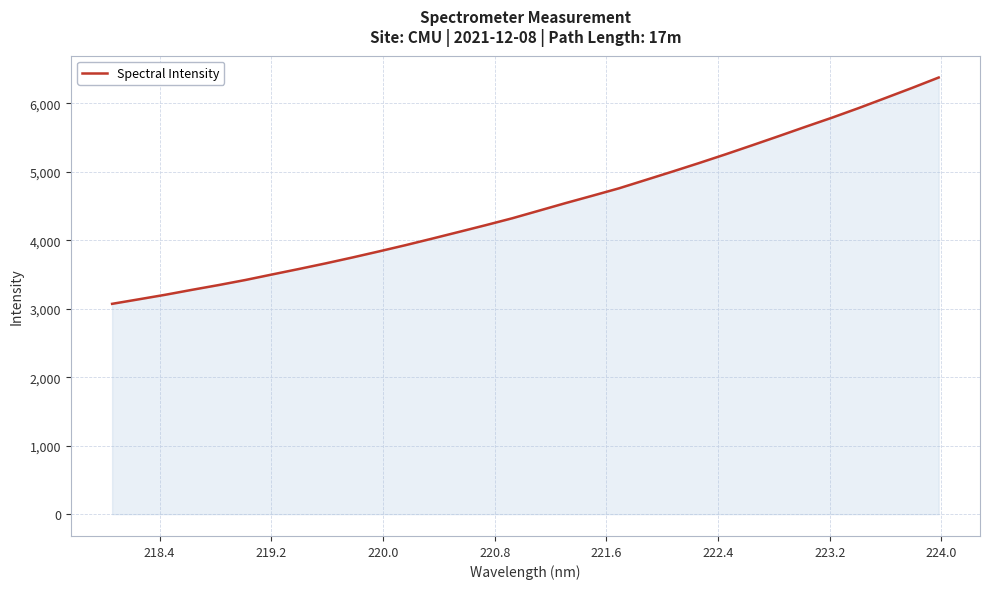

What is the difference between the maximum and minimum values?

3305.0